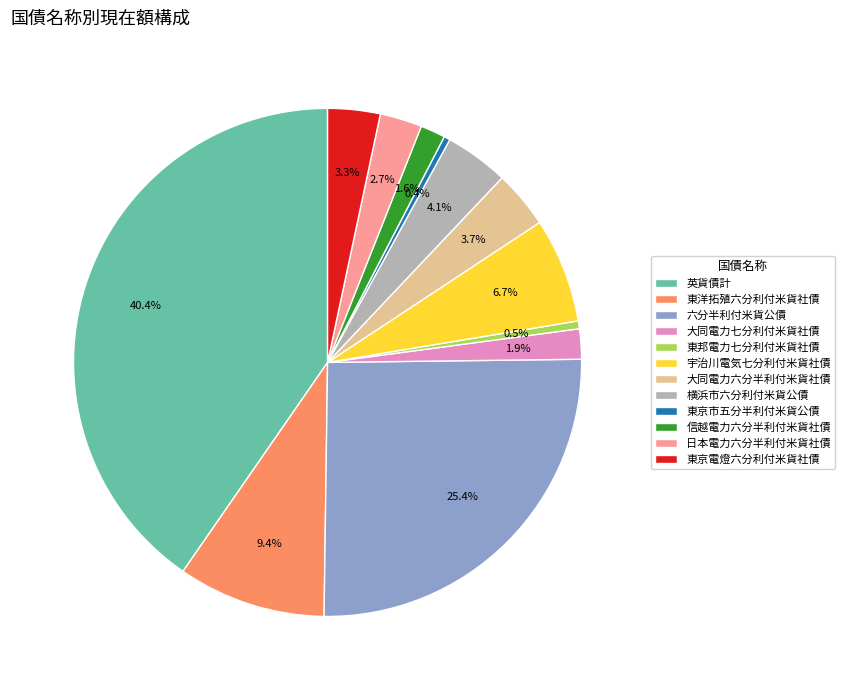

What is the ratio of the value at 大同電力六分半利付米貨社債 to the value at 東洋拓殖六分利付米貨社債?

0.4